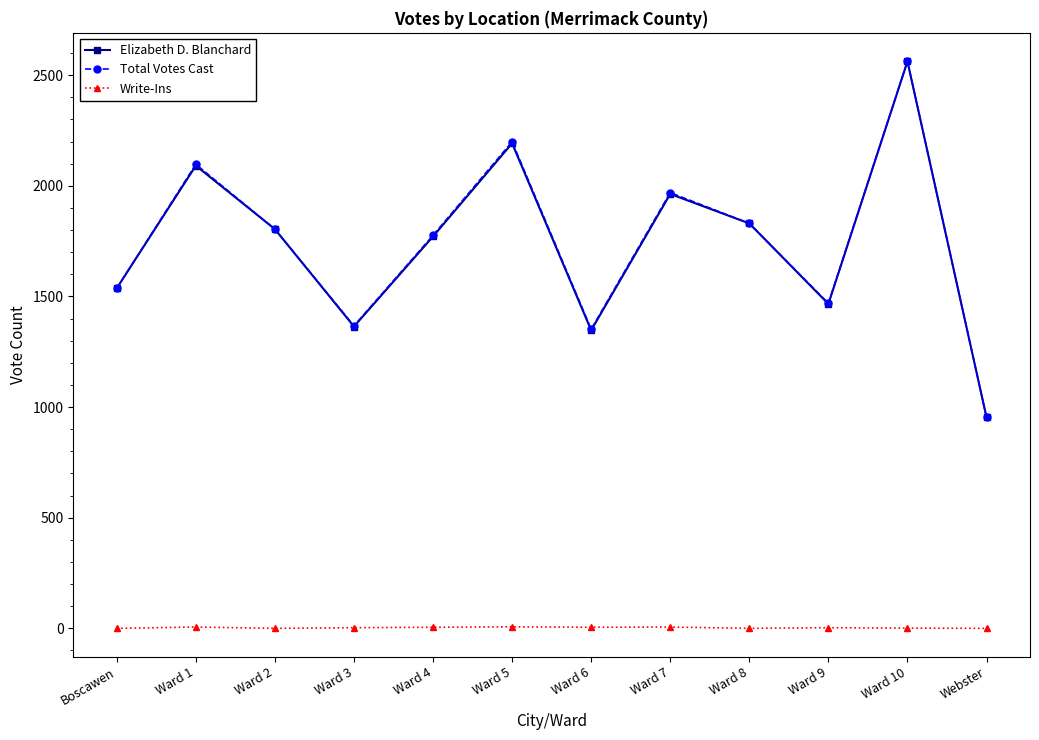

What is the difference between the maximum and minimum values in the Write-Ins series?

7